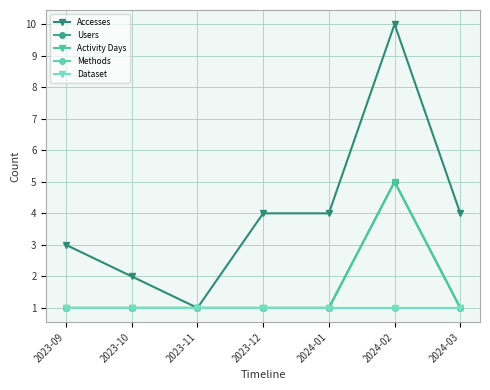

Does the chart have visible grid lines?

Yes